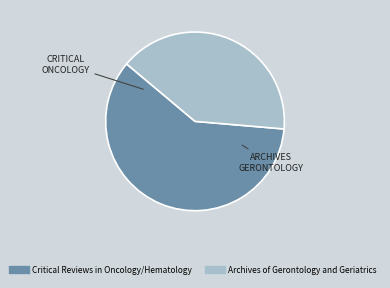

Which slice is the smallest?

Archives of Gerontology and Geriatrics